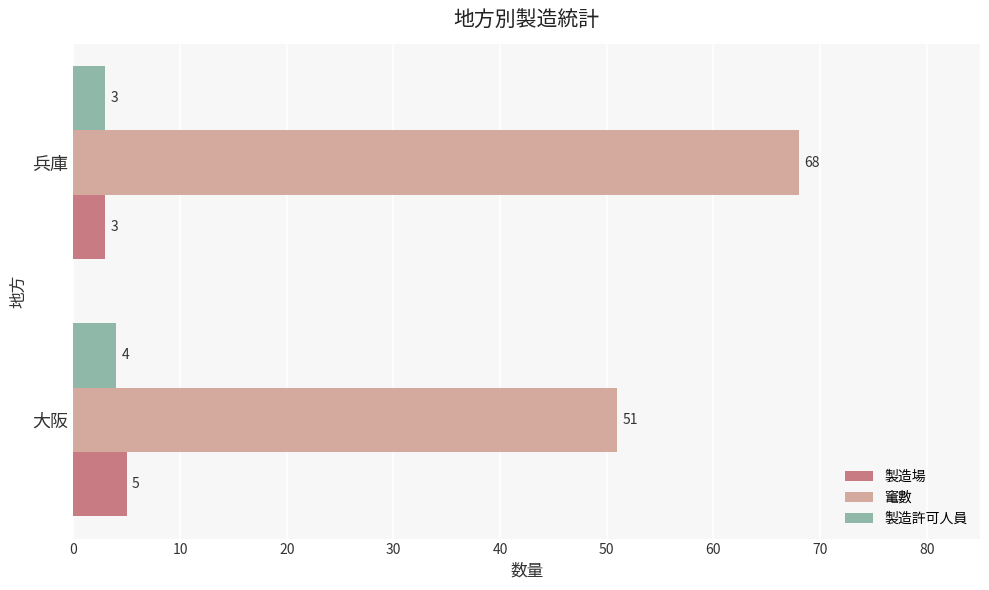

At which category is the sum across all series the highest?

兵庫